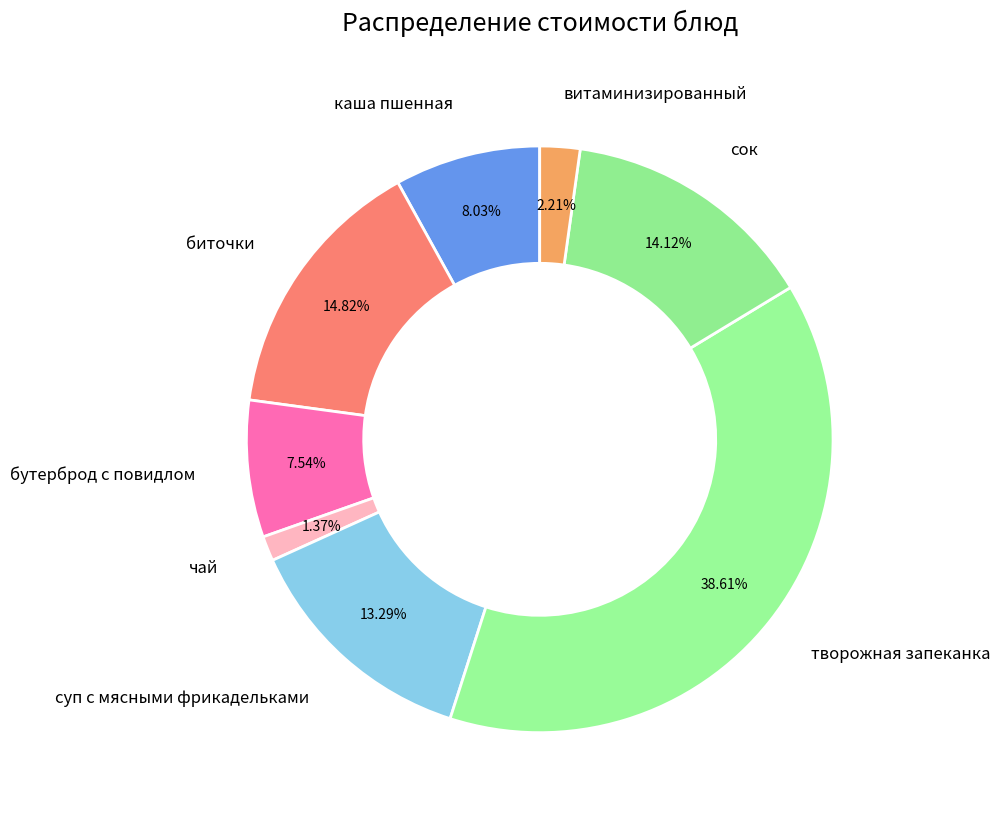

What is the largest slice in the pie chart?

творожная запеканка